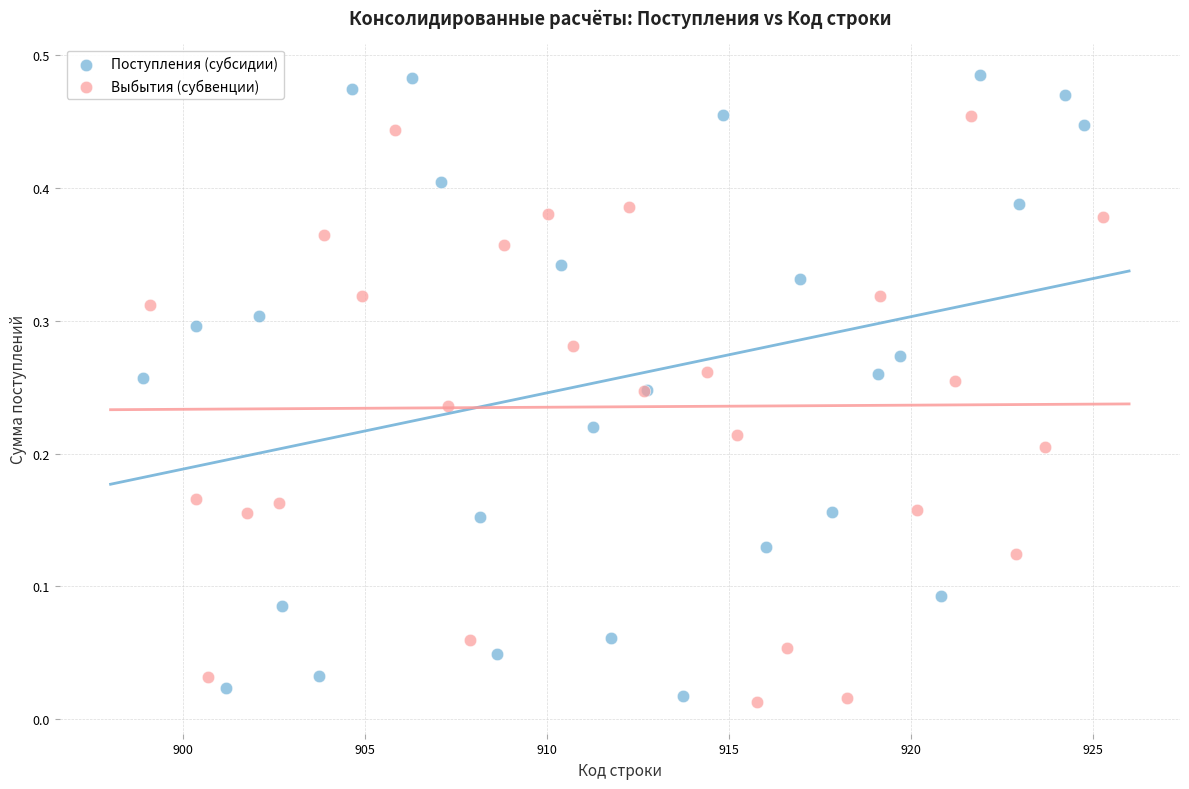

Which series contains the lowest Y value?

Выбытия (субвенции)